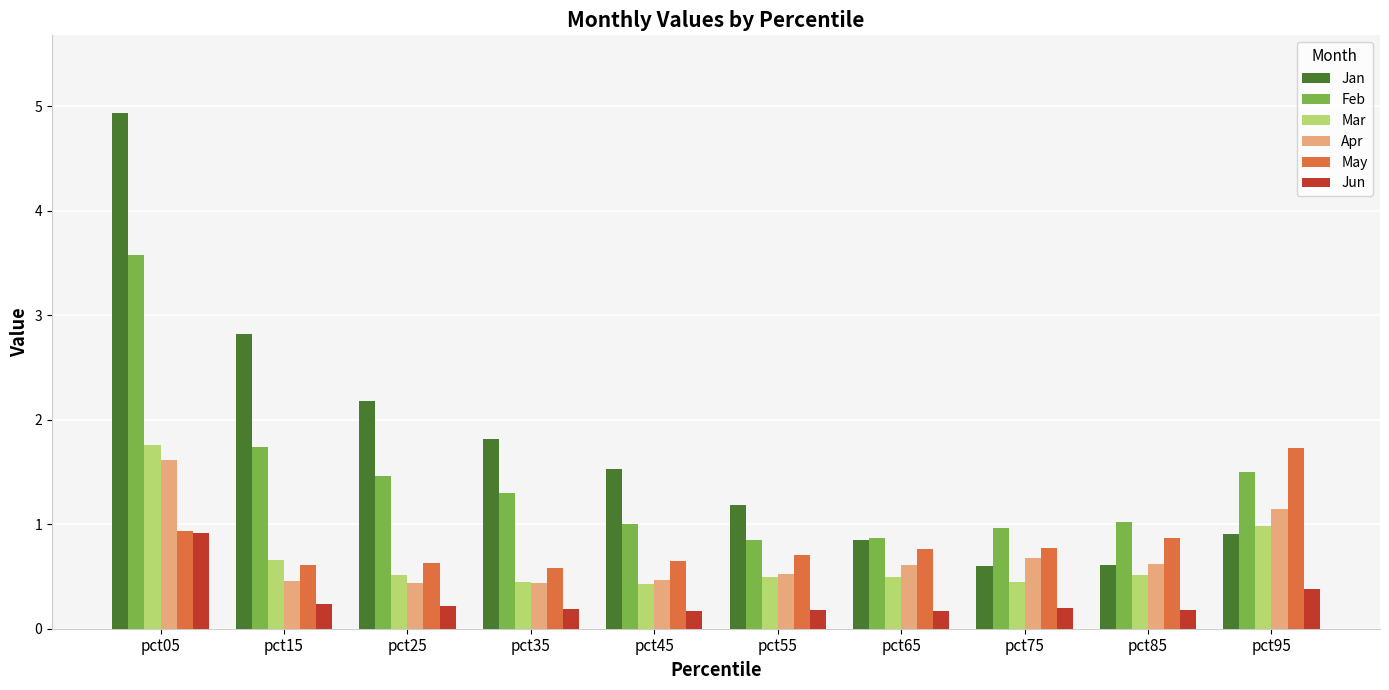

True or false: Apr has a value of 0.5 at pct45.

True